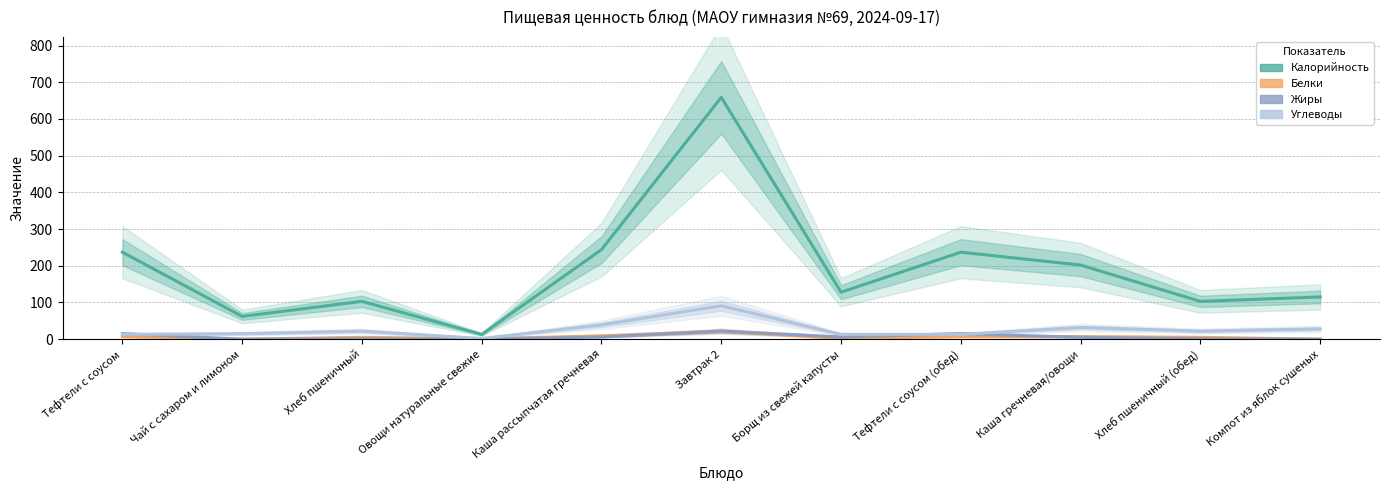

Reading left to right, list all the values displayed in this chart.

Калорийность: Тефтели с соусом=237	Чай с сахаром и лимоном=62	Хлеб пшеничный=103	Овощи натуральные свежие=13	Каша рассыпчатая гречневая=244	Завтрак 2=659	Борщ из свежей капусты=128	Тефтели с соусом (обед)=237	Каша гречневая/овощи=202	Хлеб пшеничный (обед)=103	Компот из яблок сушеных=115
Белки: Тефтели с соусом=7	Чай с сахаром и лимоном=0	Хлеб пшеничный=5	Овощи натуральные свежие=1	Каша рассыпчатая гречневая=9	Завтрак 2=22	Борщ из свежей капусты=2	Тефтели с соусом (обед)=7	Каша гречневая/овощи=7	Хлеб пшеничный (обед)=5	Компот из яблок сушеных=0
Жиры: Тефтели с соусом=15	Чай с сахаром и лимоном=0	Хлеб пшеничный=1	Овощи натуральные свежие=0	Каша рассыпчатая гречневая=6	Завтрак 2=22	Борщ из свежей капусты=6	Тефтели с соусом (обед)=15	Каша гречневая/овощи=5	Хлеб пшеничный (обед)=1	Компот из яблок сушеных=0
Углеводы: Тефтели с соусом=13	Чай с сахаром и лимоном=15	Хлеб пшеничный=22	Овощи натуральные свежие=2	Каша рассыпчатая гречневая=39	Завтрак 2=91	Борщ из свежей капусты=13	Тефтели с соусом (обед)=13	Каша гречневая/овощи=32	Хлеб пшеничный (обед)=22	Компот из яблок сушеных=28